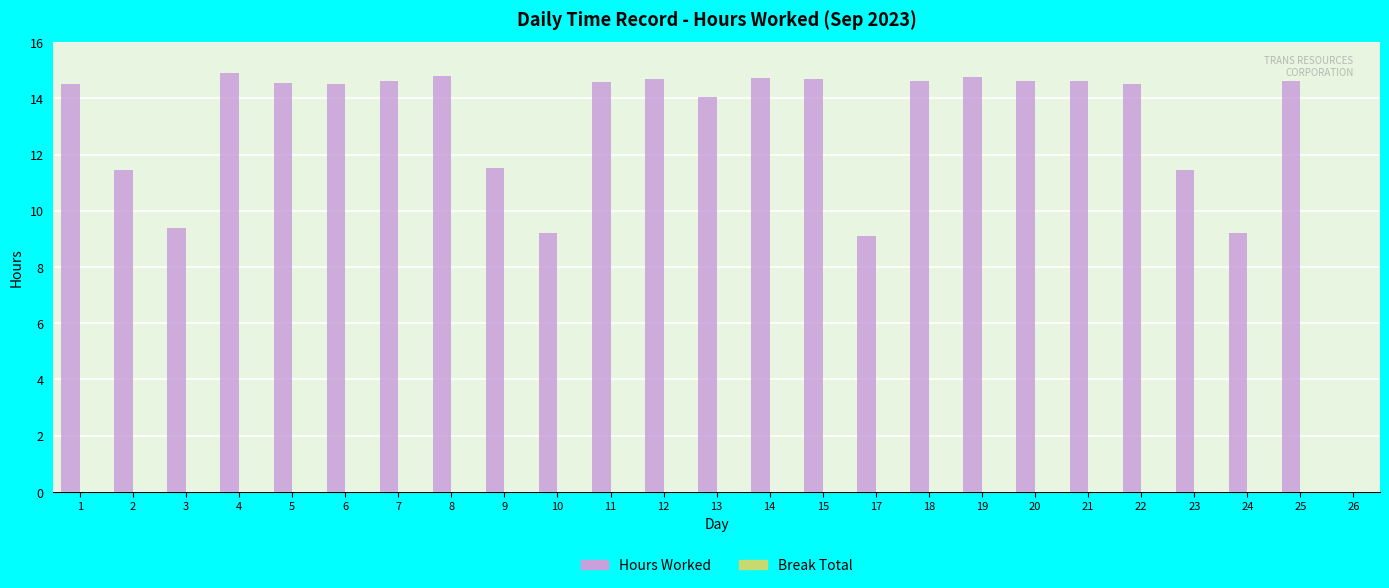

What is the sum of the values at 22 and 4?

29.4